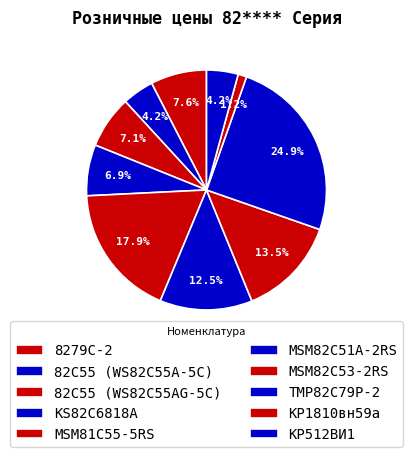

Count the number of slices in the pie.

10